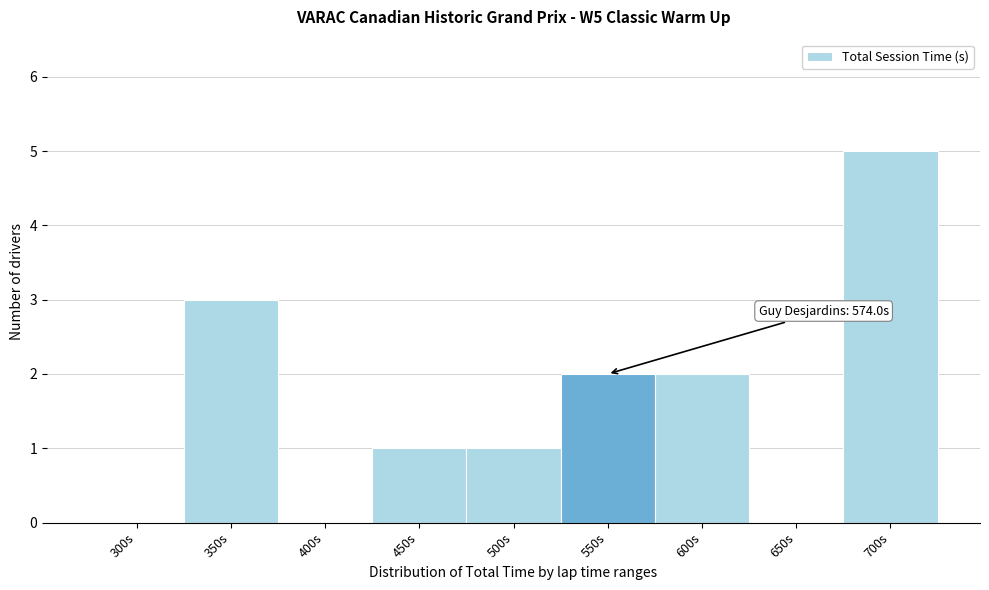

Reading right to left, what are all the values shown in this chart?

700s=5	650s=0	600s=2	550s=2	500s=1	450s=1	400s=0	350s=3	300s=0